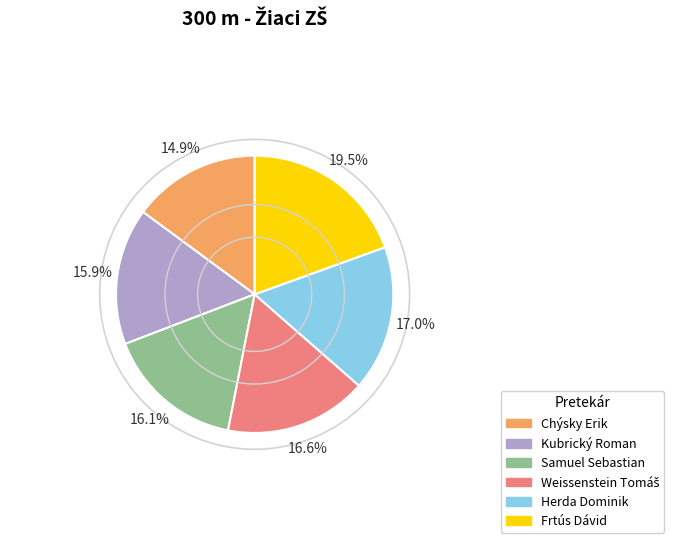

Does Kubrický Roman represent more than half of the total?

No